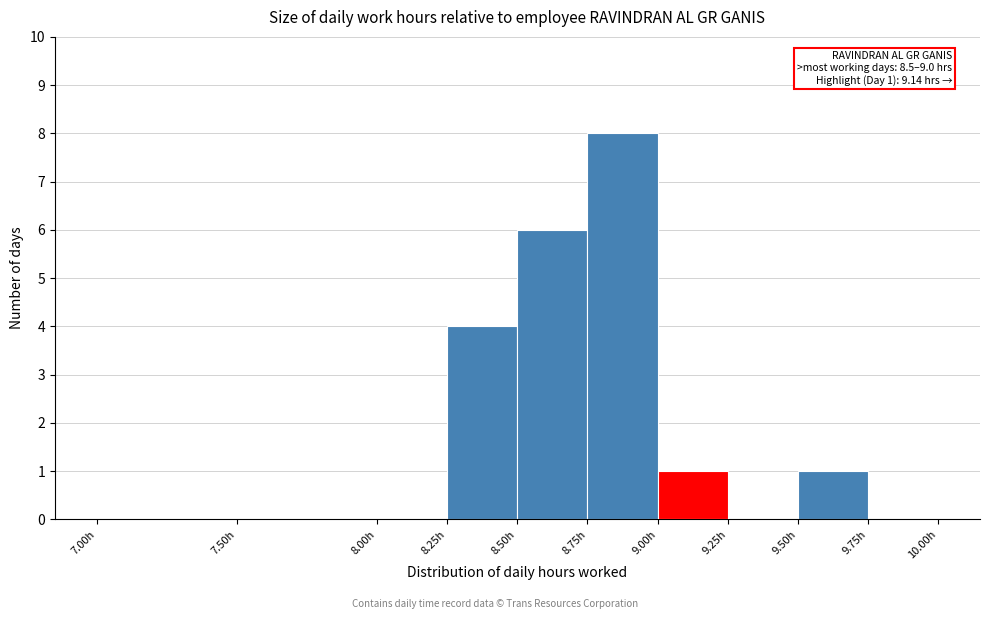

Over which range of the x-axis is the bar tallest?

8.75 to 9.00